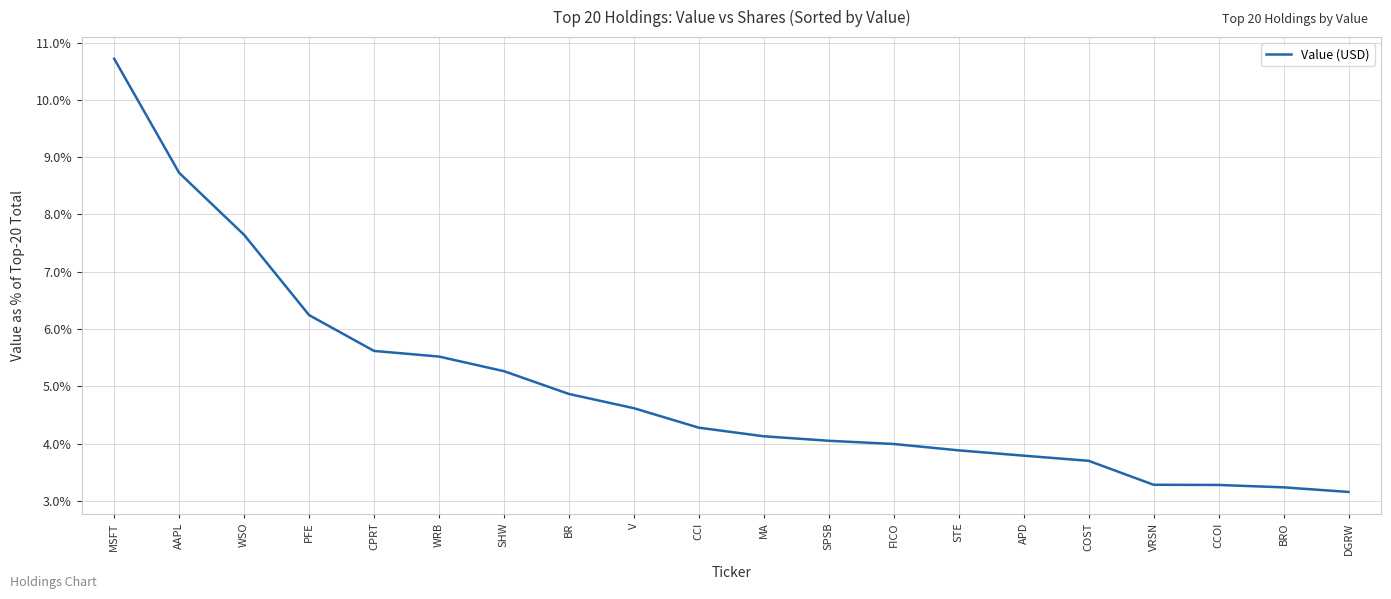

What is the difference between the maximum and minimum values?

7.6